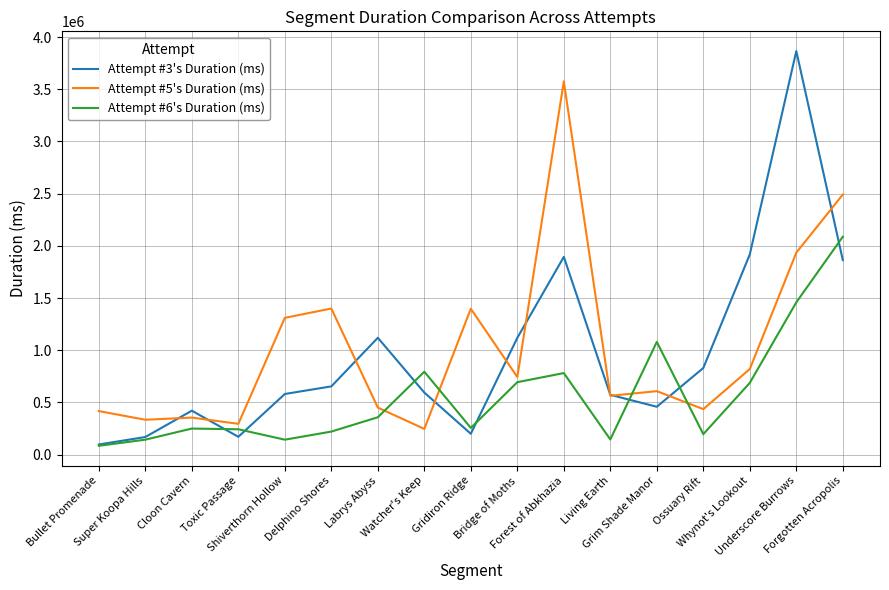

Rank the series by their maximum value, from lowest to highest.

Attempt #6's Duration (ms), Attempt #5's Duration (ms), Attempt #3's Duration (ms)